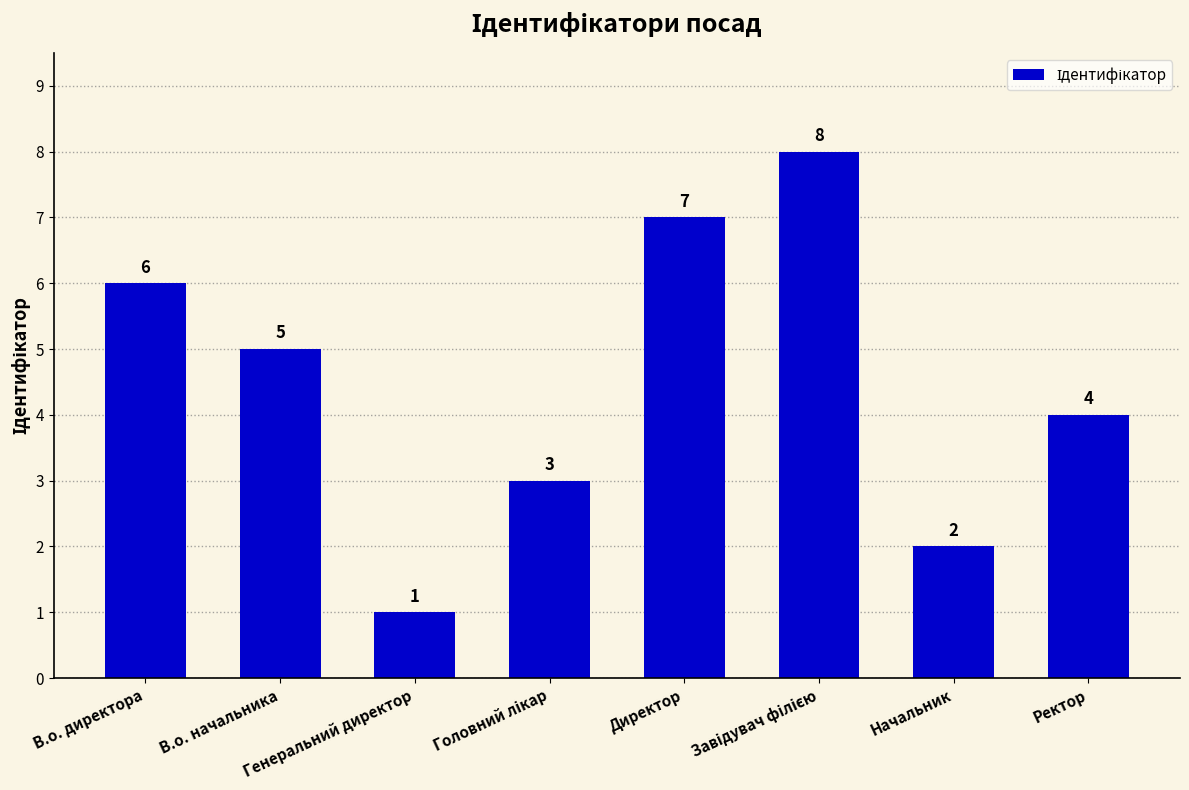

Is it true that the value at Директор is 3?

False